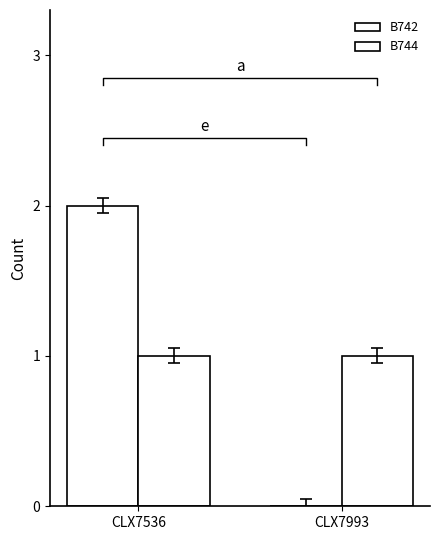

How many series are shown in this chart?

2